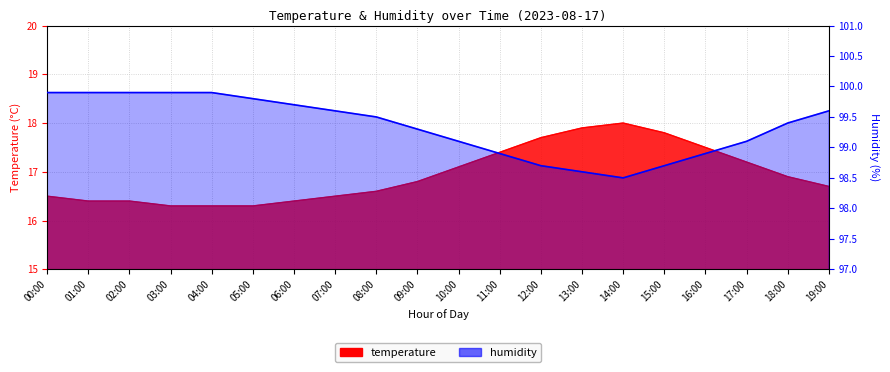

What are all the series names shown in the legend?

temperature, humidity